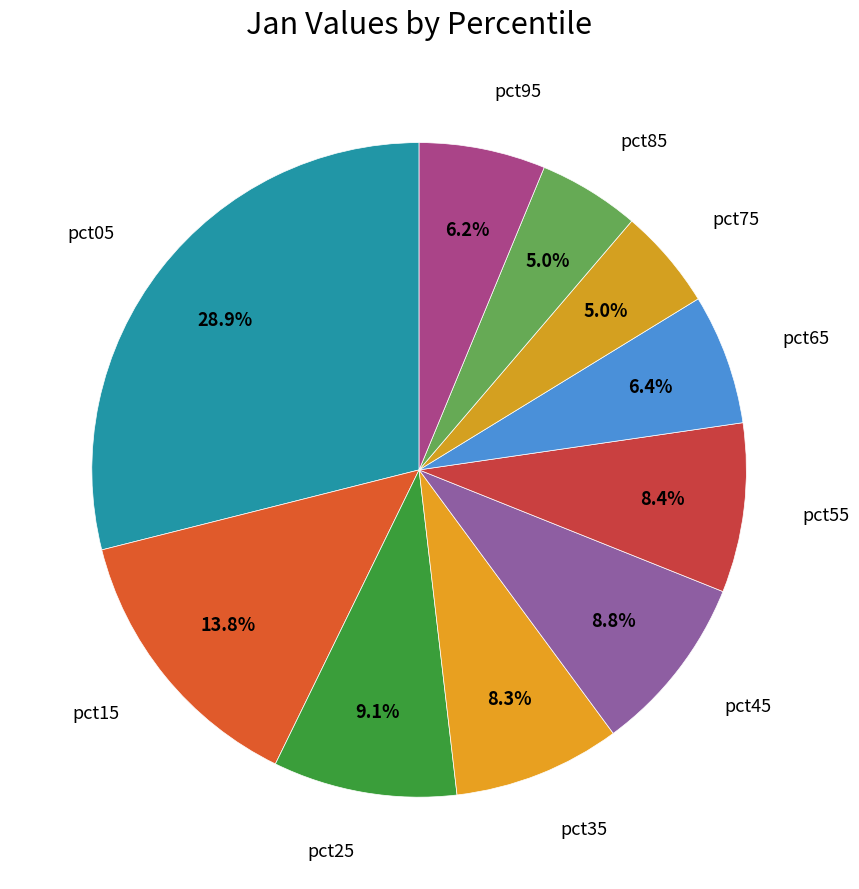

Which category has the smallest portion of the pie?

pct75